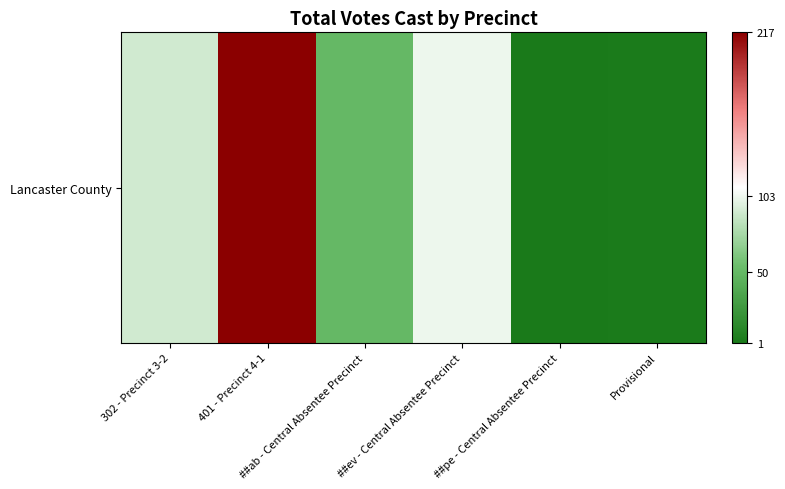

List the labels in order of value, largest first.

401 - Precinct 4-1, ##ev - Central Absentee Precinct, 302 - Precinct 3-2, ##ab - Central Absentee Precinct, Provisional, ##pe - Central Absentee Precinct